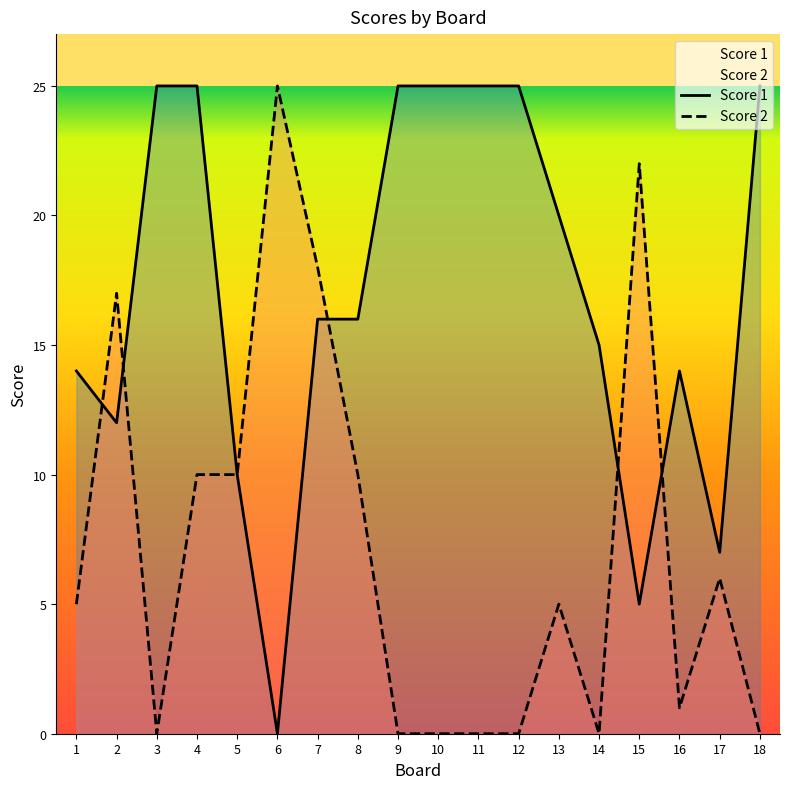

Between 10 and 2, which is larger?

10